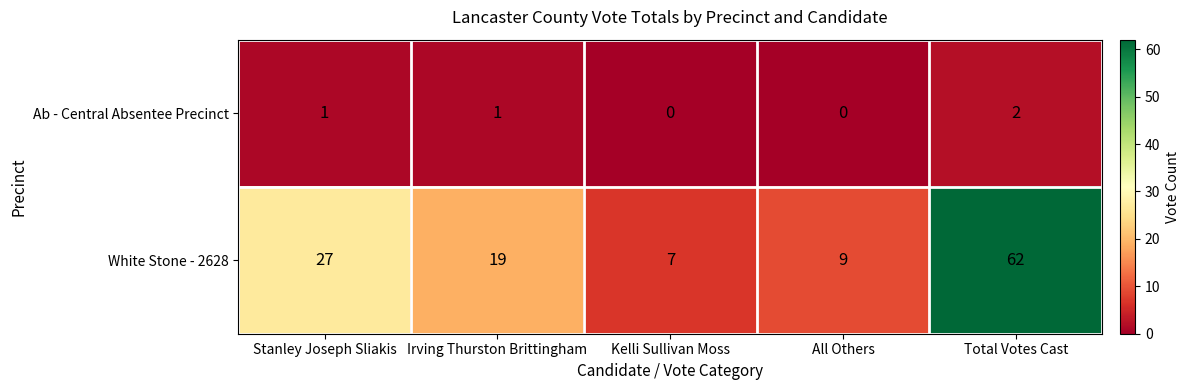

The White Stone - 2628 series shows 7 at Kelli Sullivan Moss. True or false?

True